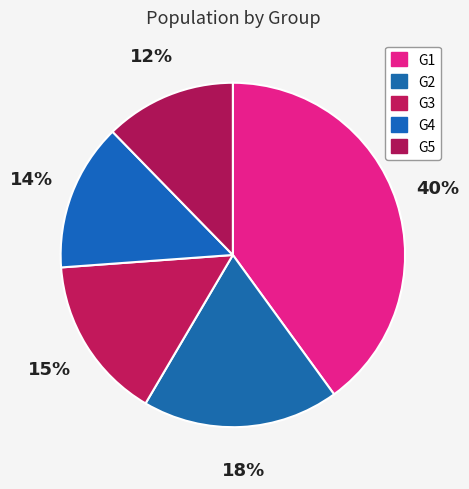

Do G3 and G5 together represent more than half of the pie?

No